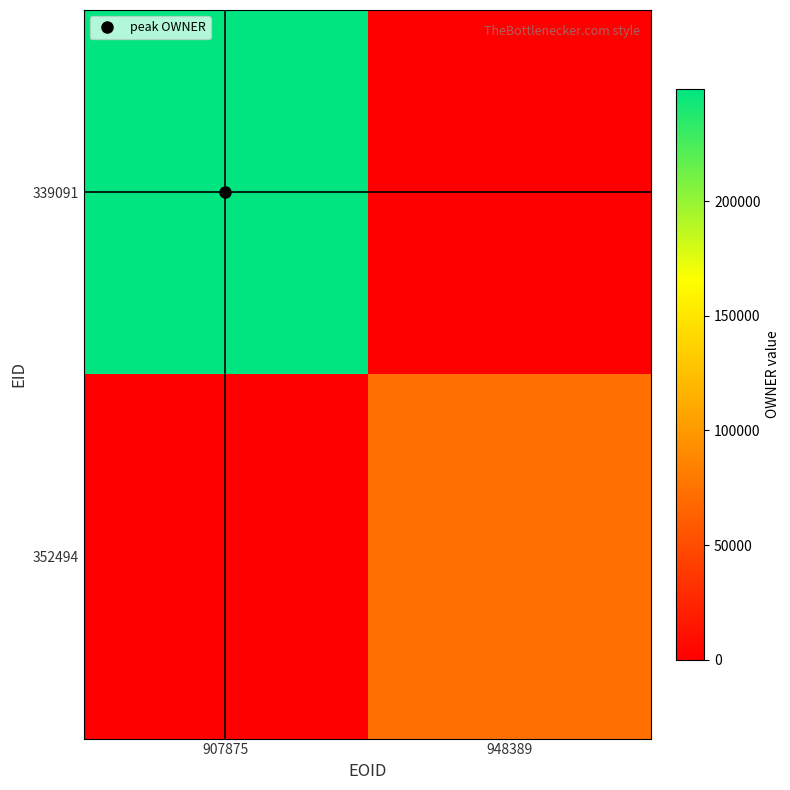

At how many categories does at least one series exceed 3770?

2